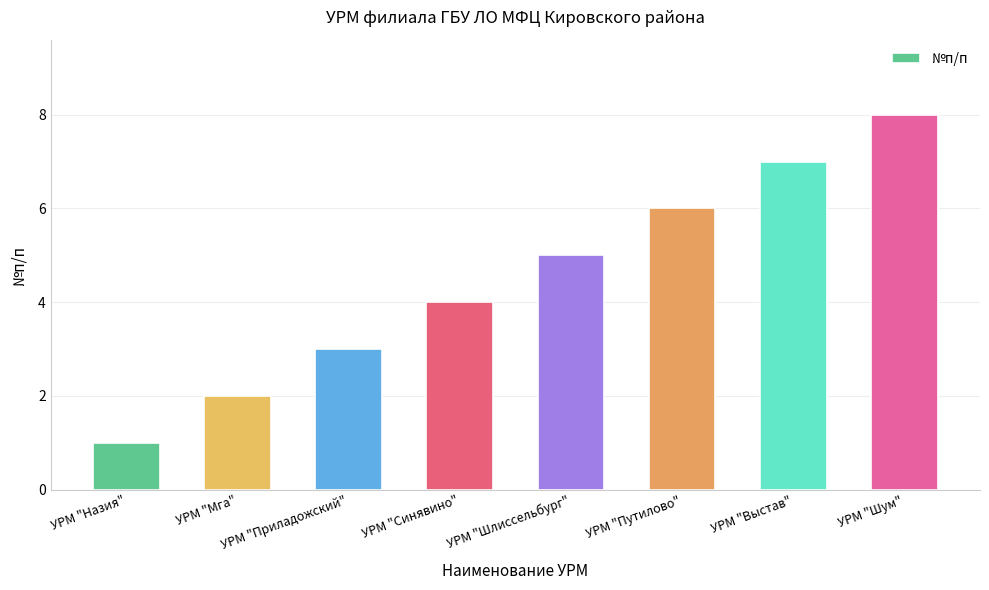

What is the label of the 5th bar from the left?

УРМ "Шлиссельбург"